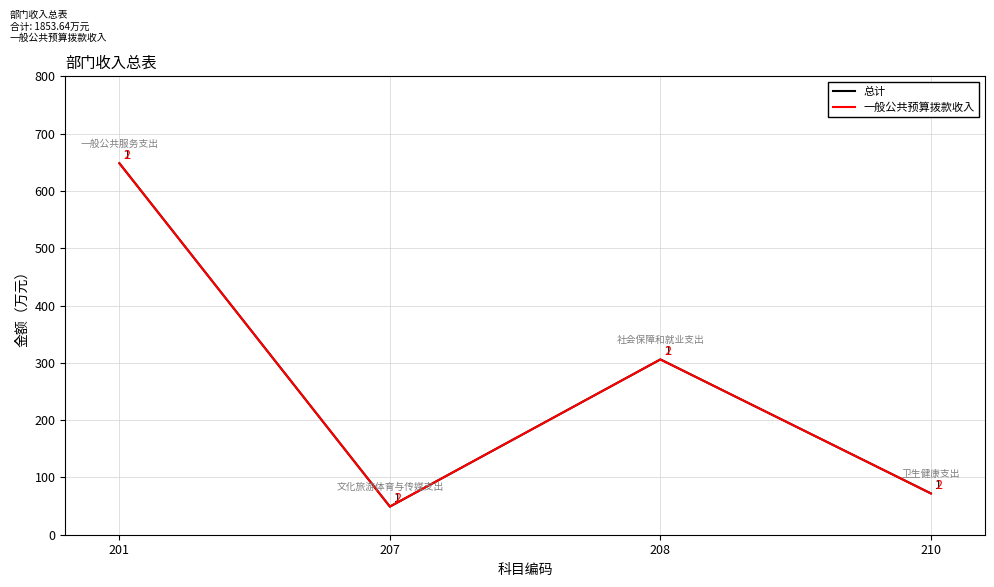

True or false: 一般公共预算拨款收入 and 总计 cross at least once.

False